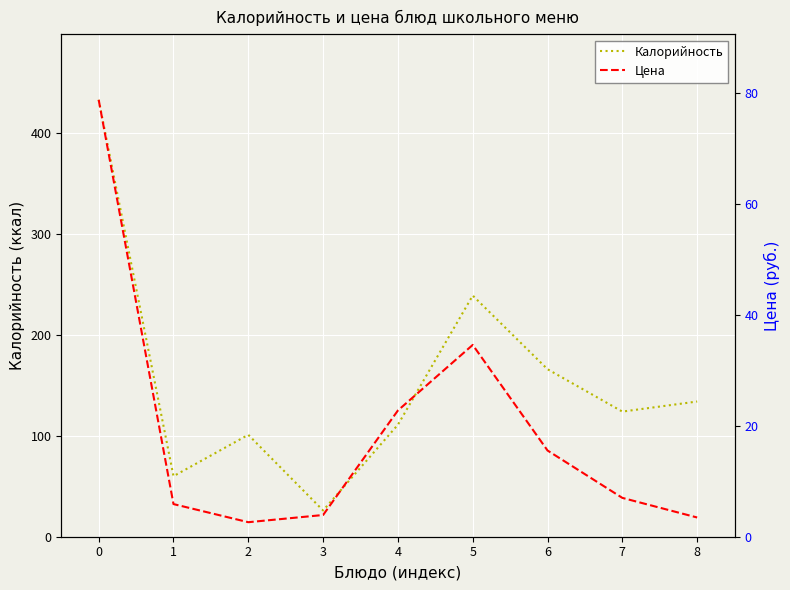

True or false: Калорийность has a value of 433.0 at 0.

True